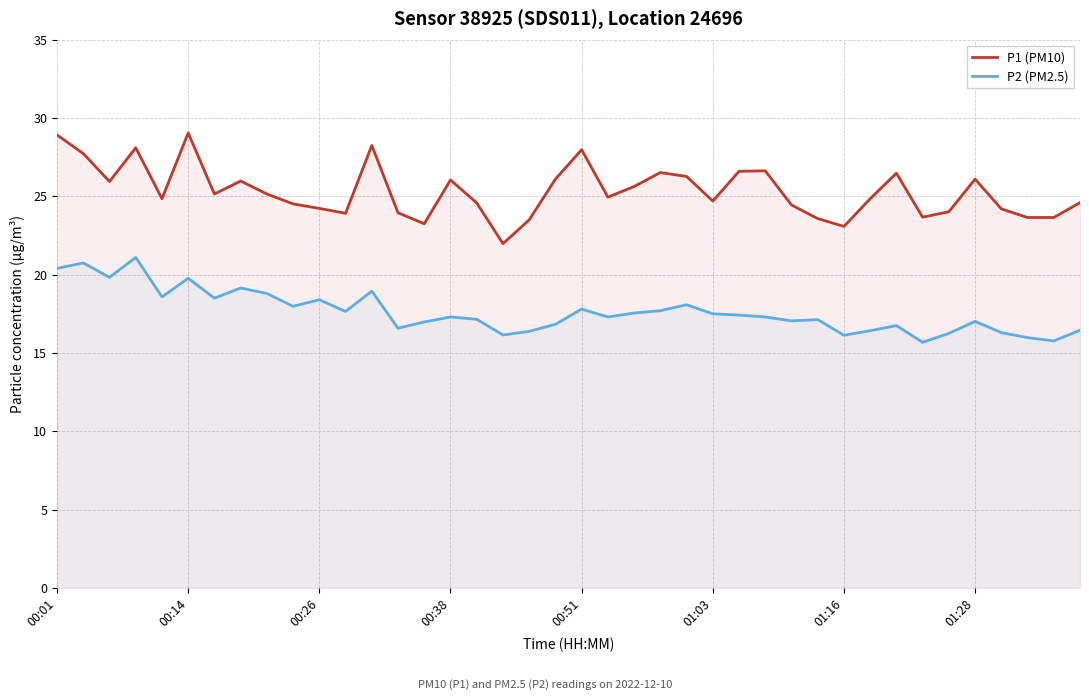

List the series in order of their peak value, lowest first.

P2 (PM2.5), P1 (PM10)